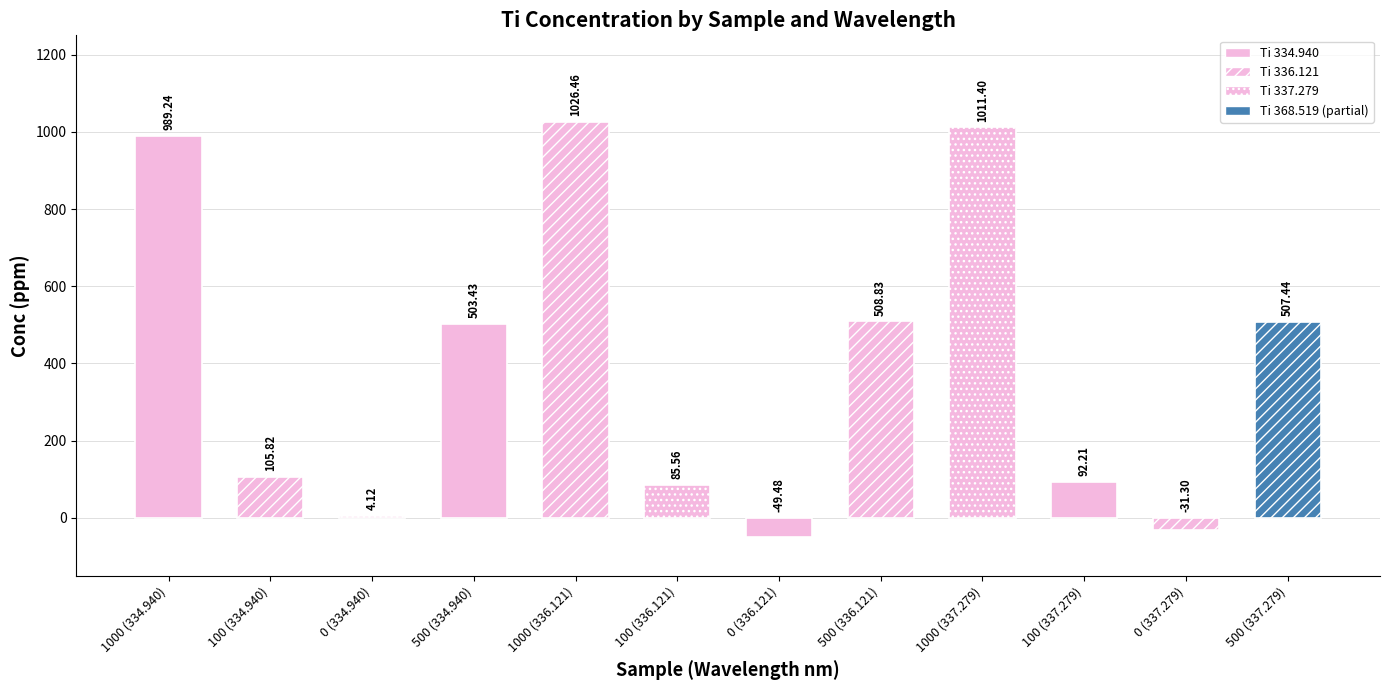

Is it true that the value at 0 (334.940) is 4.1?

True